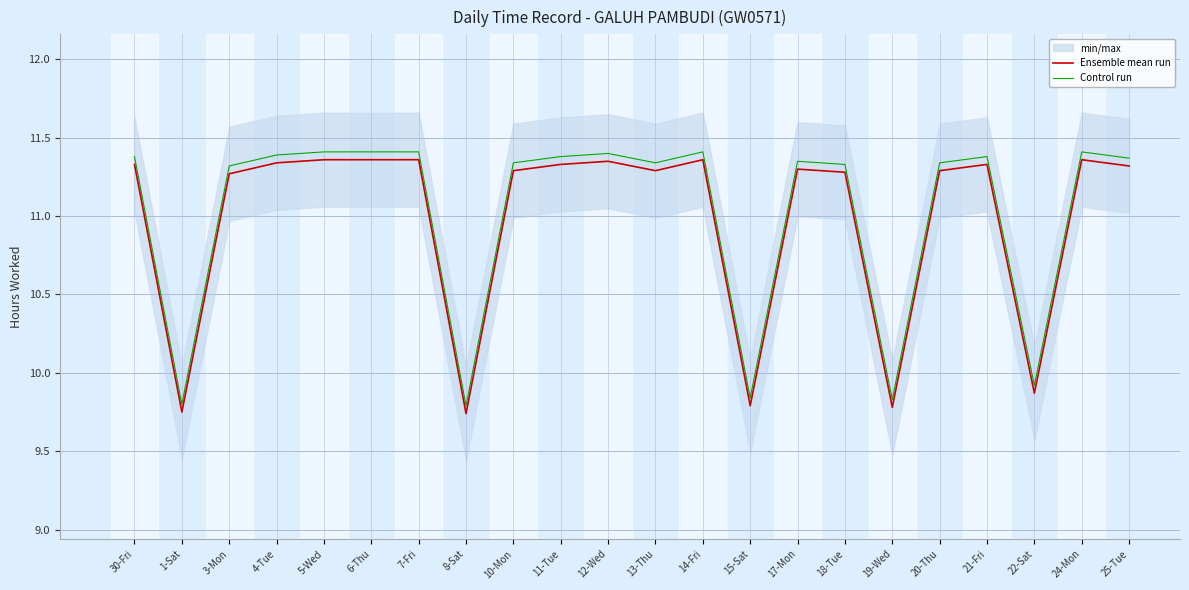

Rank the series by their maximum value, from highest to lowest.

Control run, Ensemble mean run